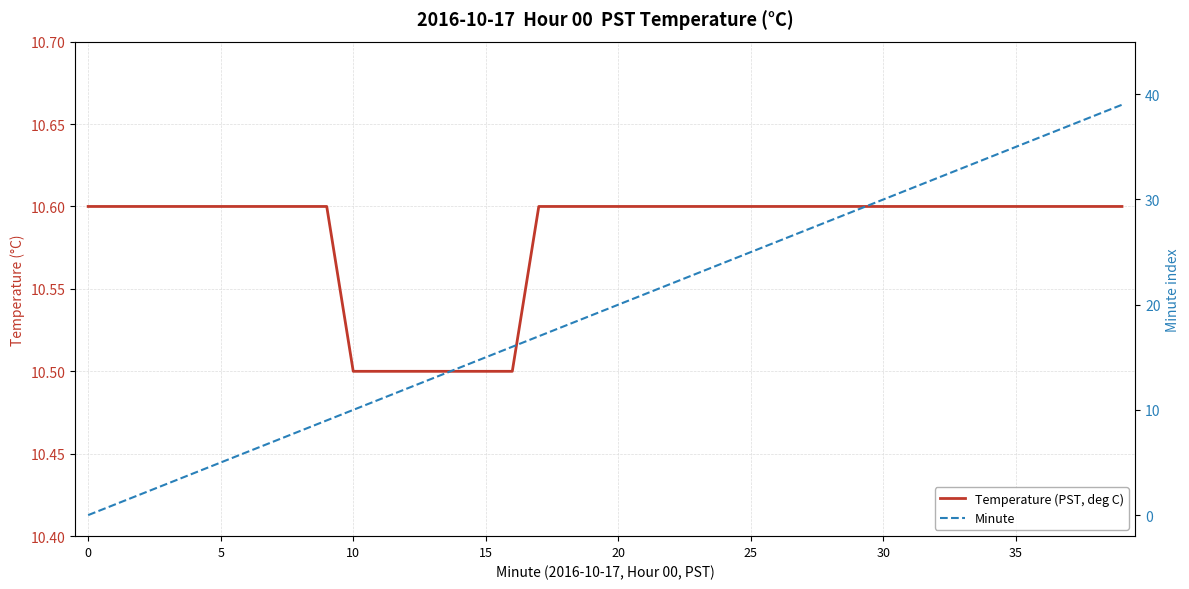

At which category is the sum across all series the highest?

39